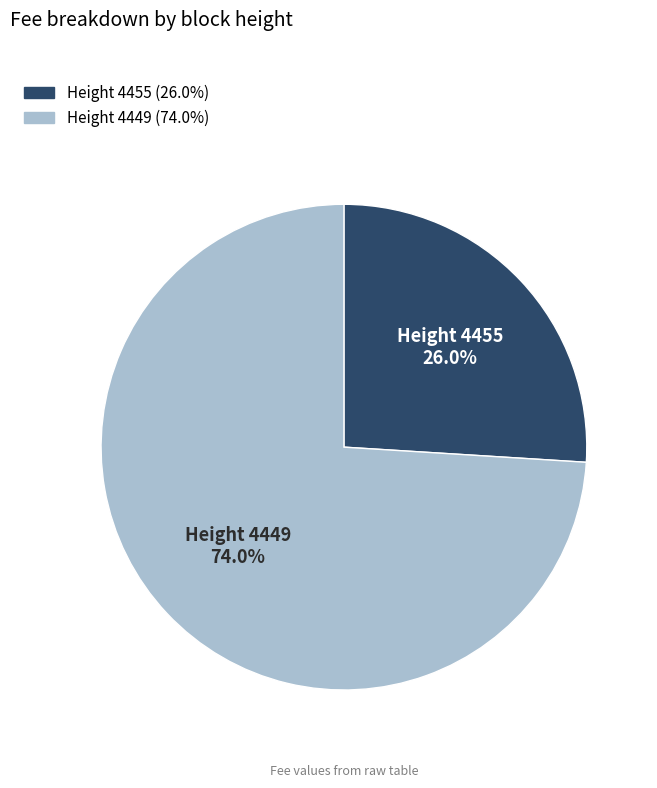

What is the smallest slice in the pie chart?

Height 4455